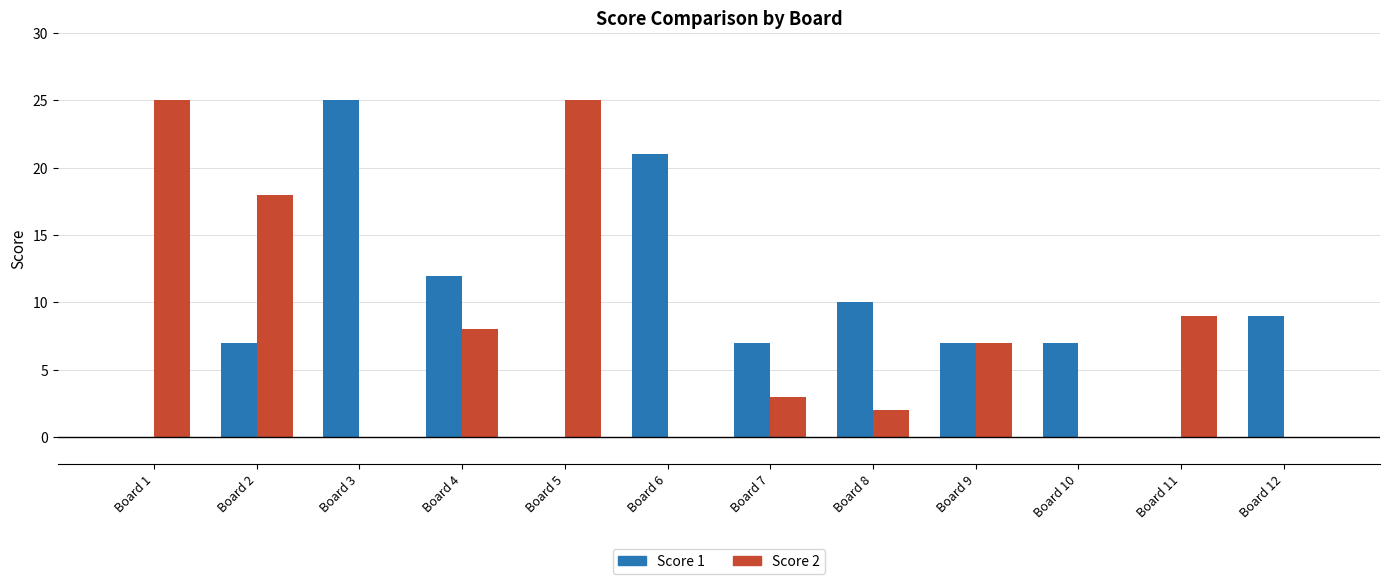

What is the average value of the Score 2 series?

8